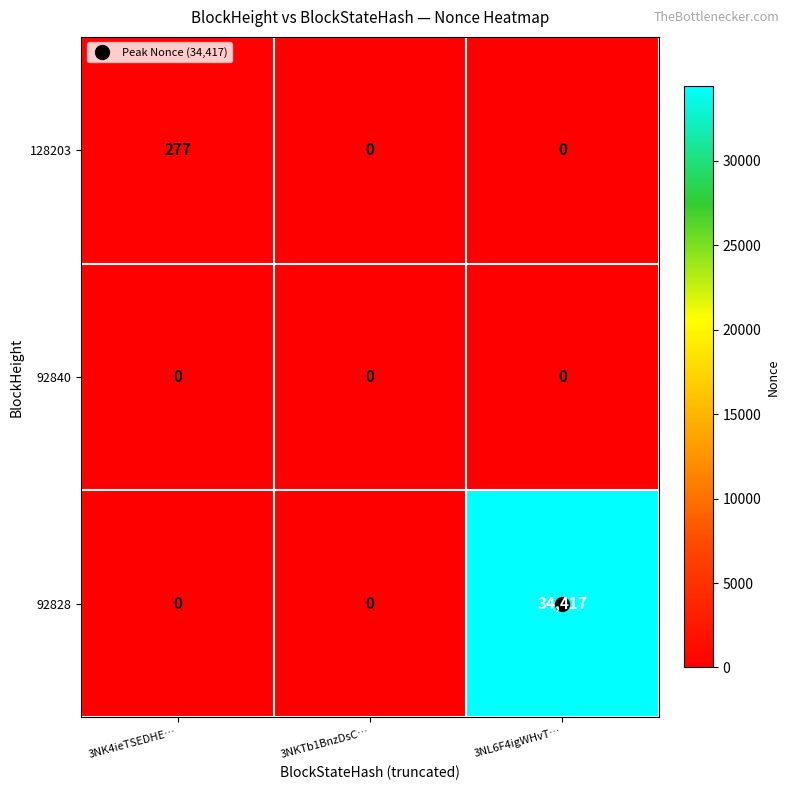

At how many categories does at least one series exceed 29794?

1